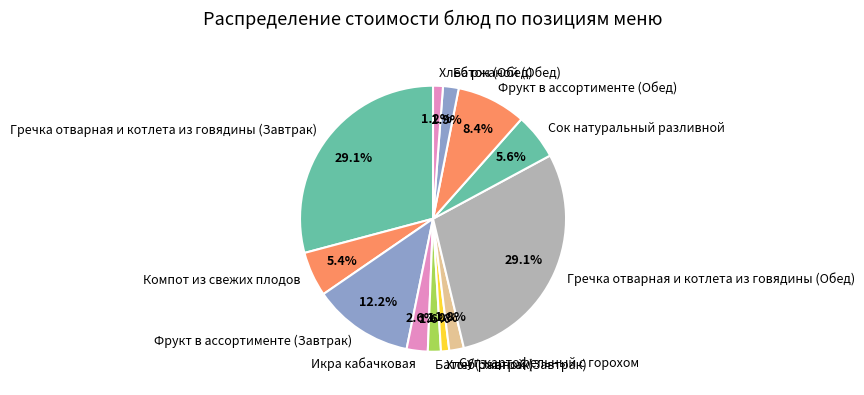

To the nearest percent, what percentage of the pie is Хлеб ржаной (Обед)?

1%